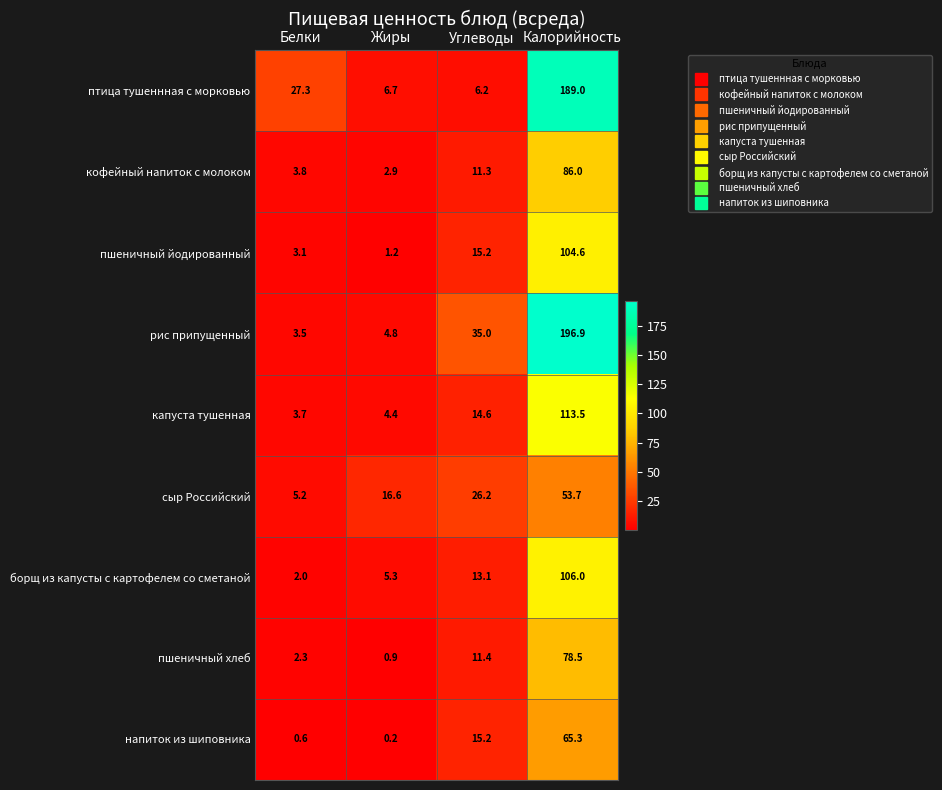

Which series has the largest total across all categories?

рис припущенный